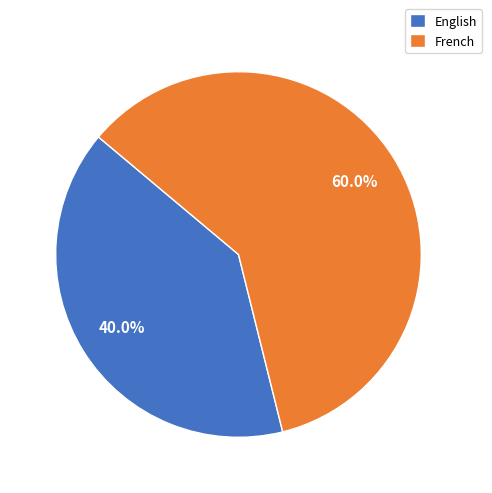

Which has a higher value, English or French?

French